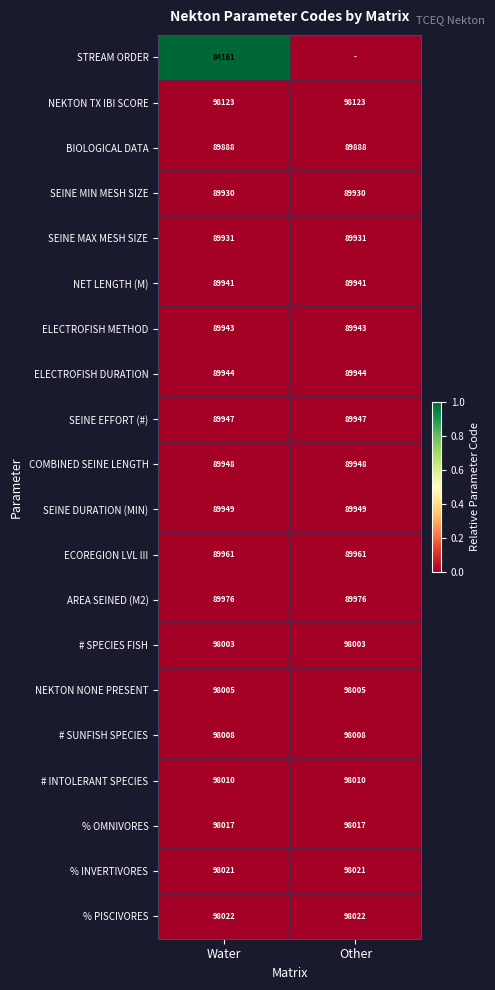

True or false: BIOLOGICAL DATA has a value of 38984 at Other.

False